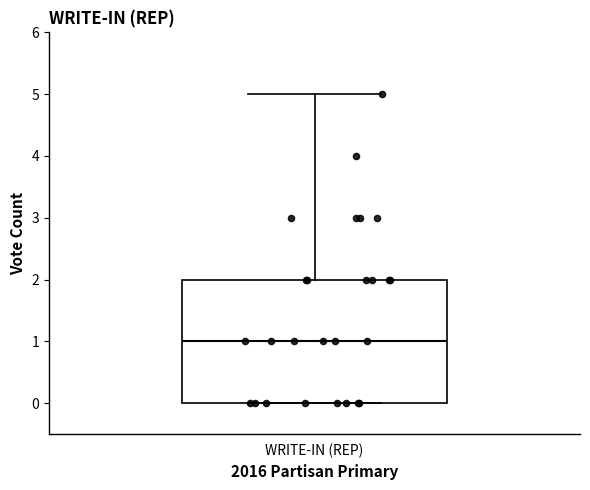

Transcribe this box plot: give where the median line is, the range the box spans, and where the two whiskers end, as read against the y-axis. The values are not printed on the chart, so give them approximately, as read against the axis.

median 1, box 0 to 2, whiskers 0 to 5